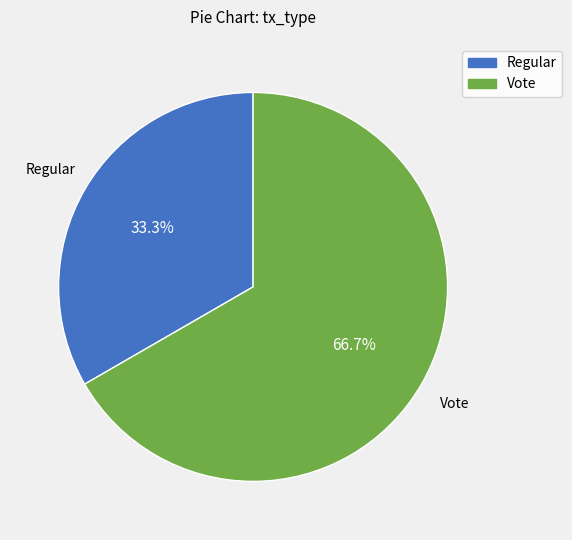

What is the total percentage of Vote and Regular?

100.0%